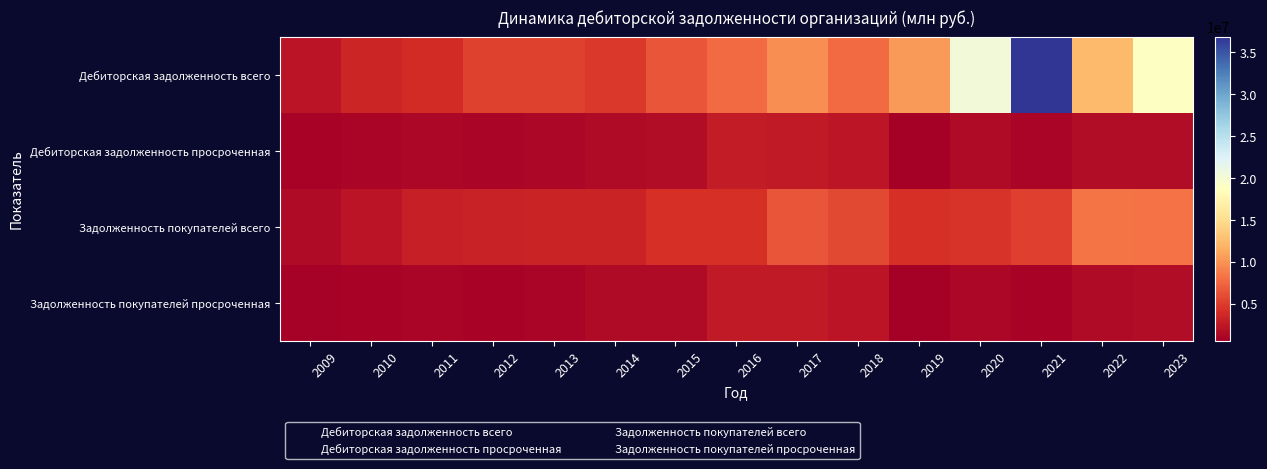

Between 2010 and 2018, which series saw the biggest shift?

Дебиторская задолженность всего